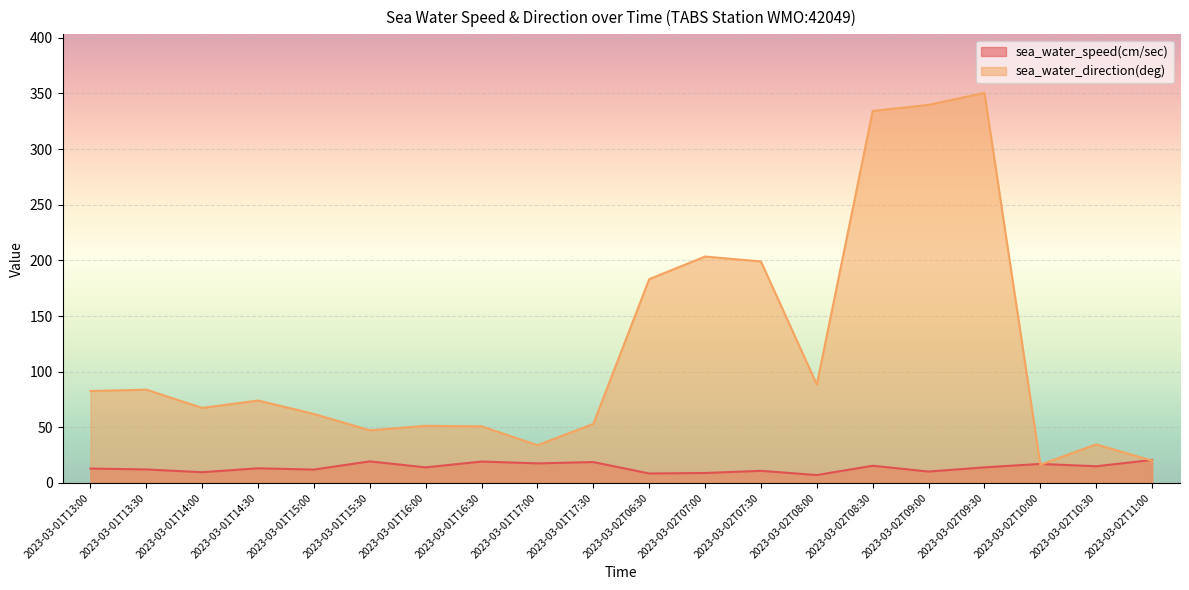

How many times do sea_water_direction(deg) and sea_water_speed(cm/sec) cross each other?

3